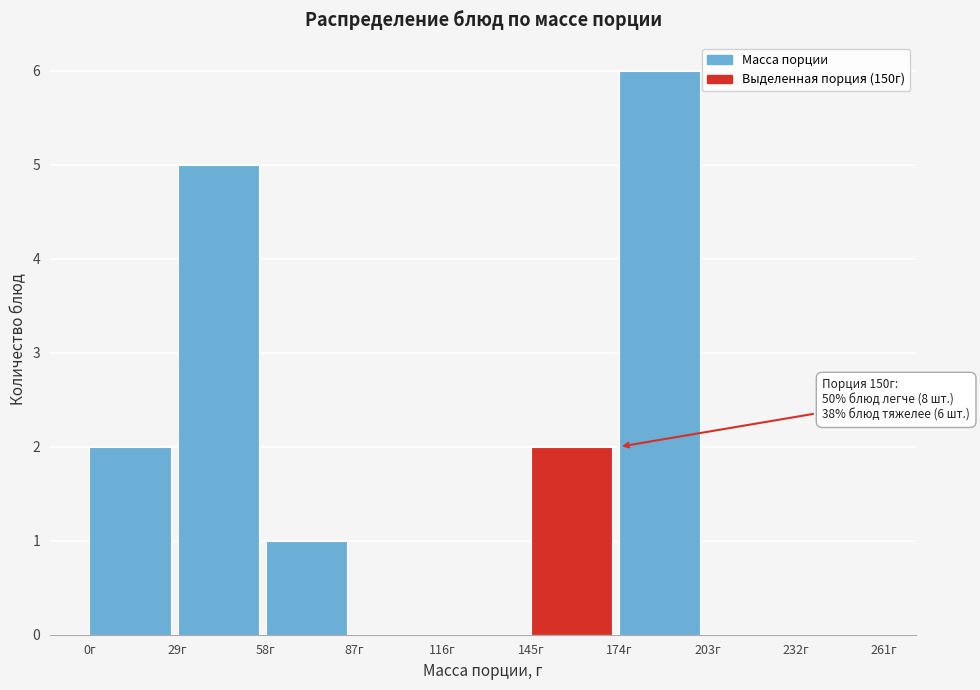

Over which range of the x-axis is the bar tallest?

174 to 203